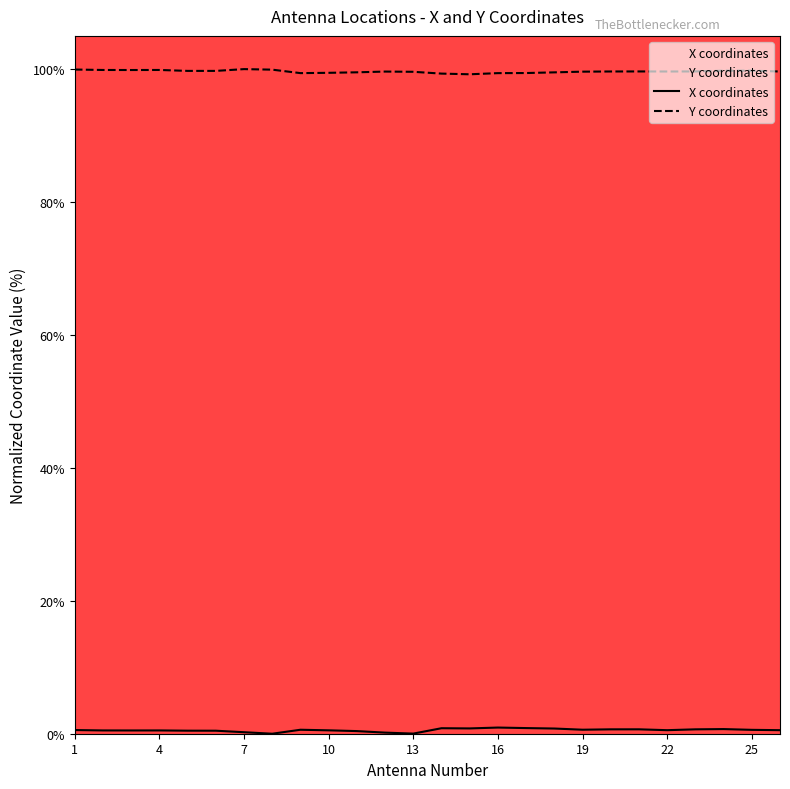

What is the maximum value for Y coordinates?

100.0